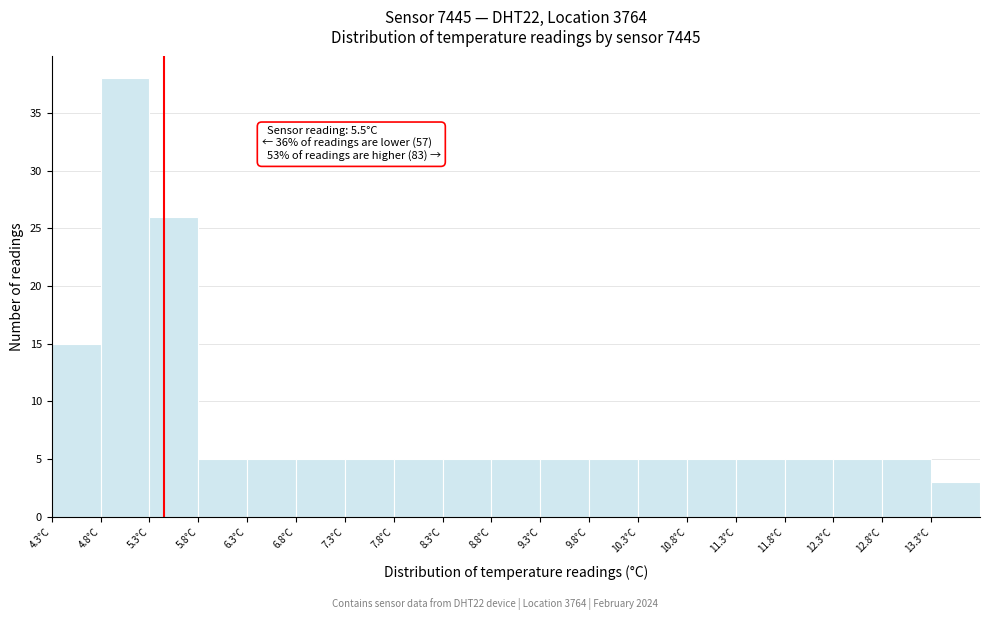

Over which range of the x-axis is the bar tallest?

4.85 to 5.35